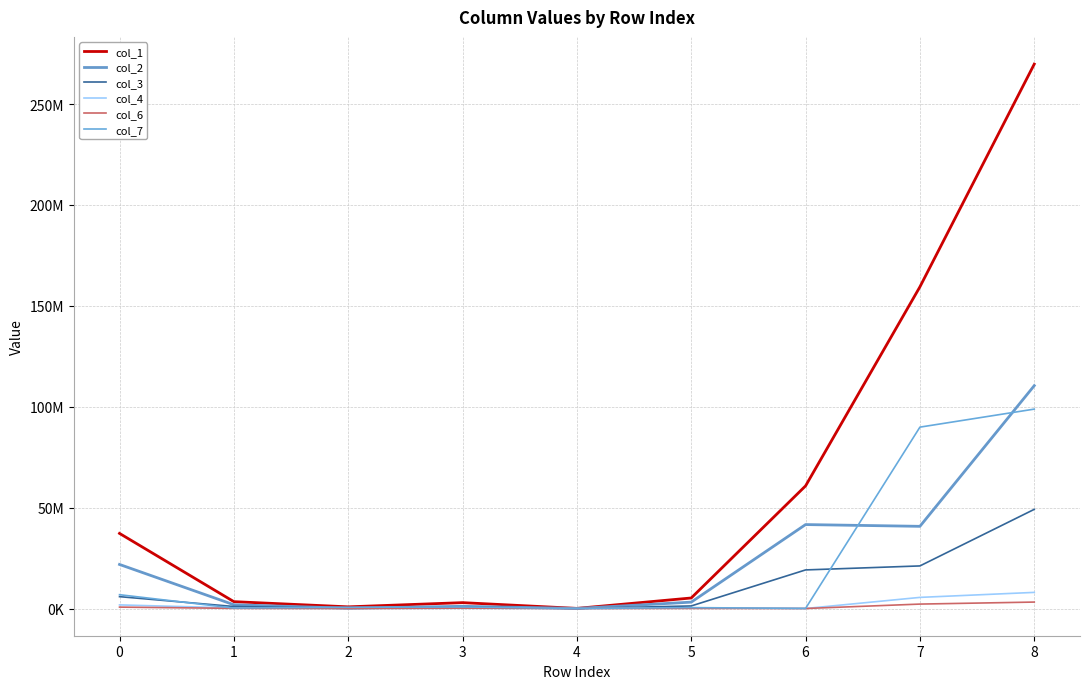

Does the chart display data point markers on the line(s)?

No